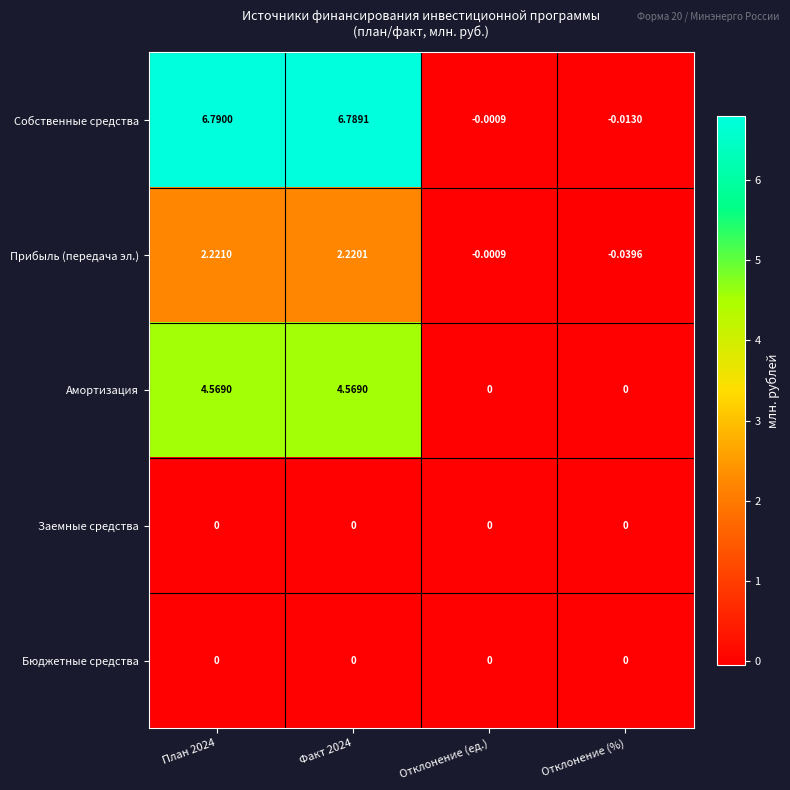

Which label corresponds to the largest value in the chart?

План 2024